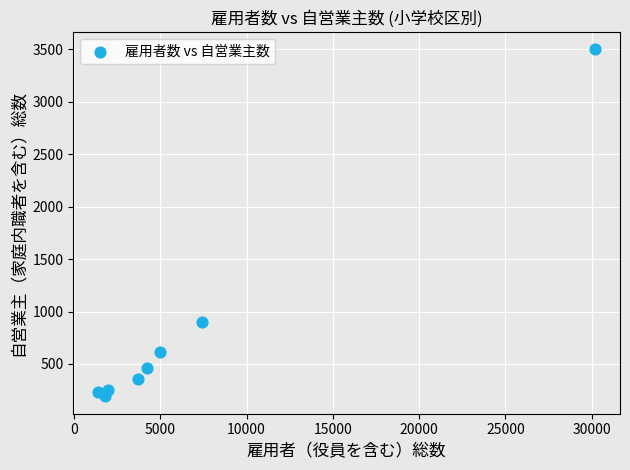

What Y value in the scatter plot is closest to 1846?

898